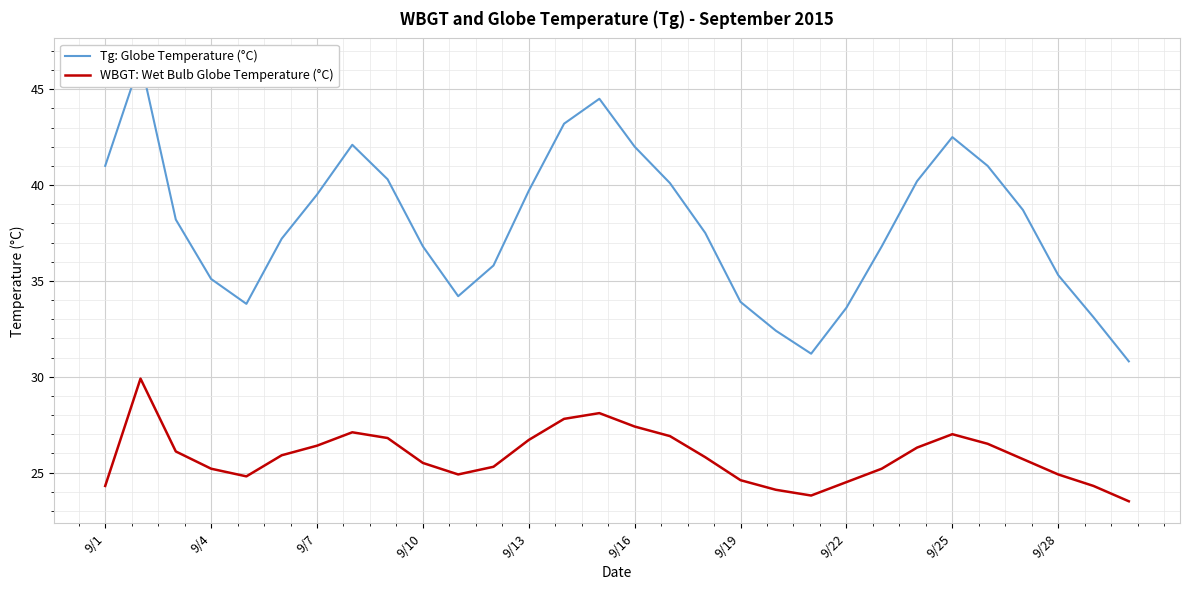

How many lines are shown in the chart?

2